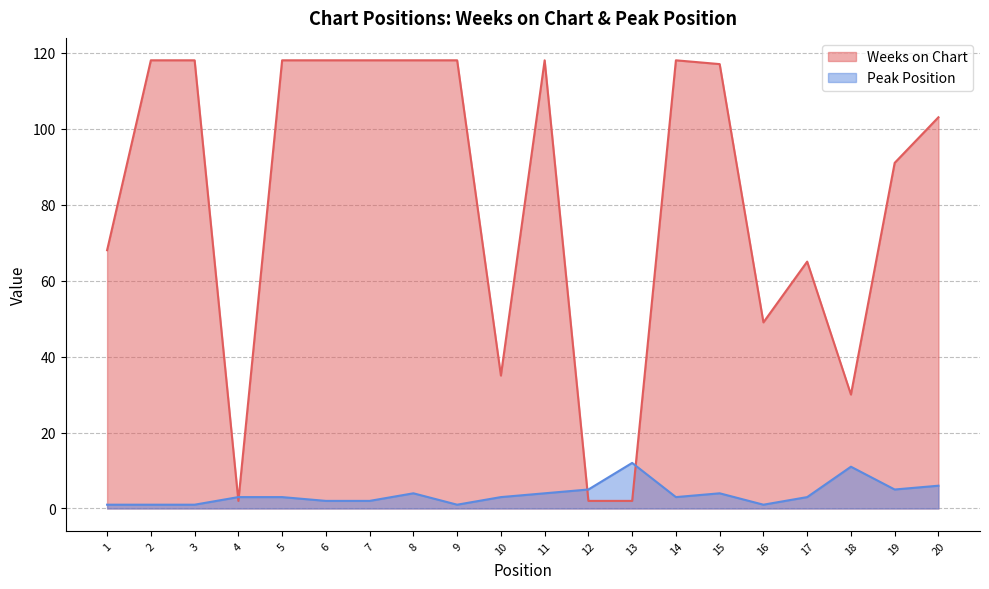

What is the sum of all Peak Position values?

75